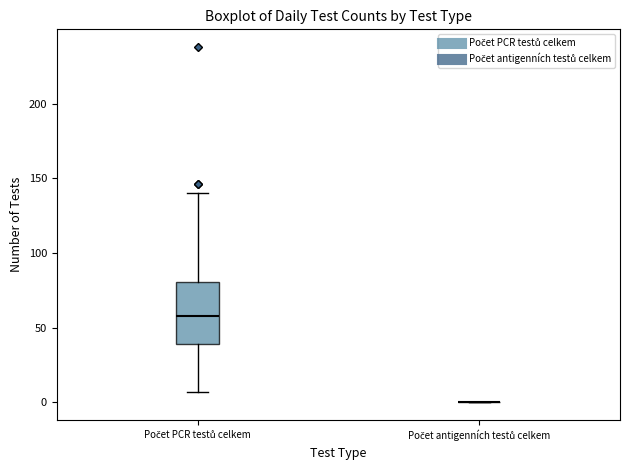

Reading left to right, transcribe this box plot: for each box, give where its median line is, the range the box spans, and where its two whiskers end, as read against the y-axis. The values are not printed on the chart, so give them approximately, as read against the axis.

Počet PCR testů celkem: median 60, box 40 to 80, whiskers 5 to 140
Počet antigenních testů celkem: box collapsed to a line at 0, whiskers 0 to 0